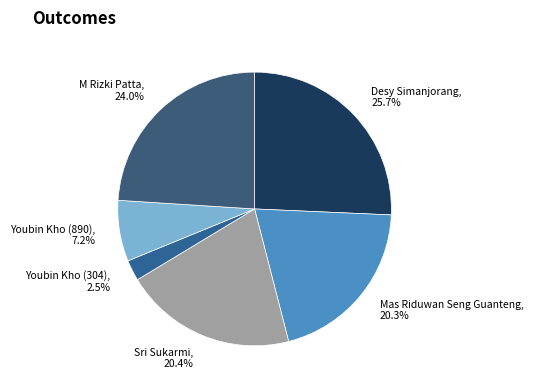

What portion of the pie excludes Youbin Kho (304)?

97.5%